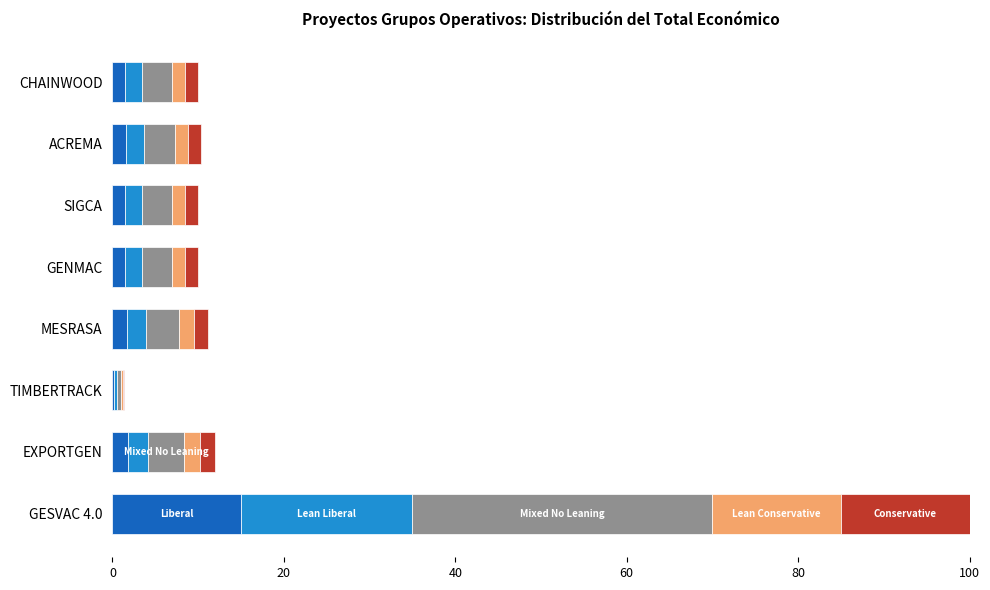

At which category is the sum across all series the highest?

GESVAC 4.0